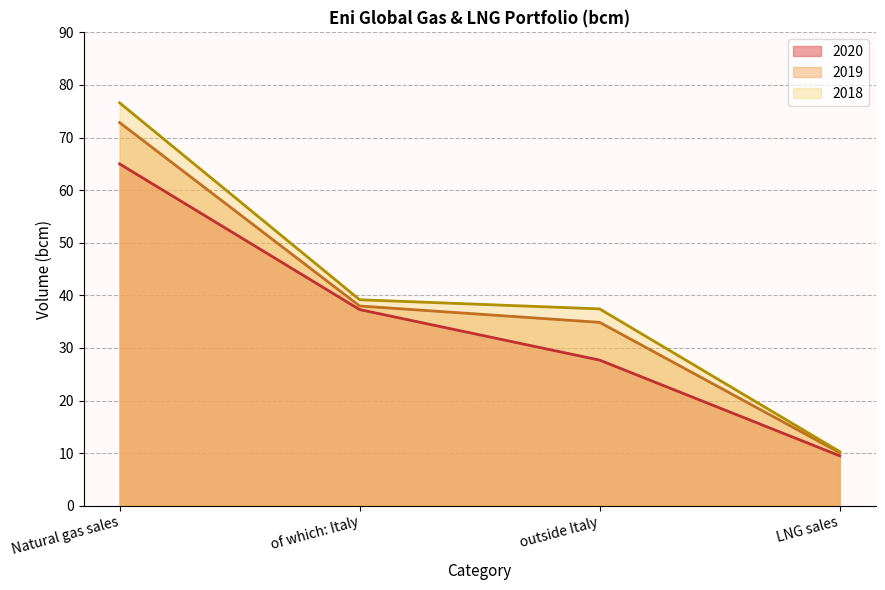

What is the greatest value displayed?

76.6